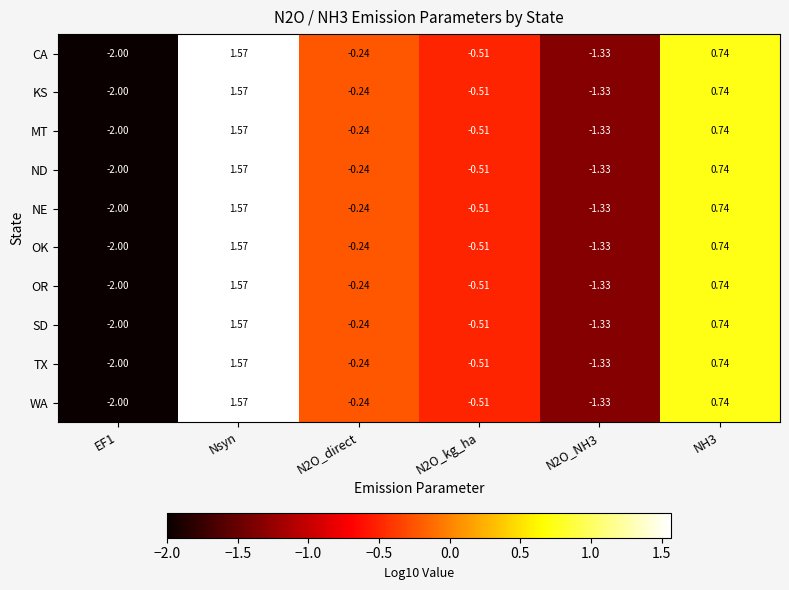

At which label does KS first exceed 0?

Nsyn